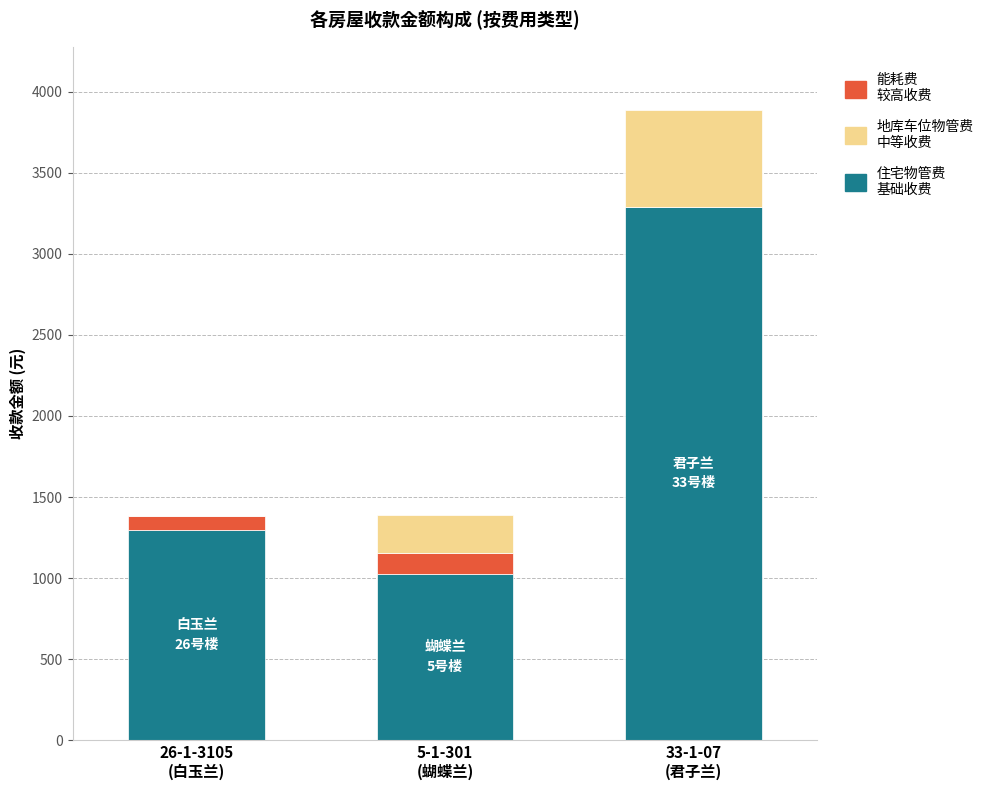

Are the bars horizontal?

No